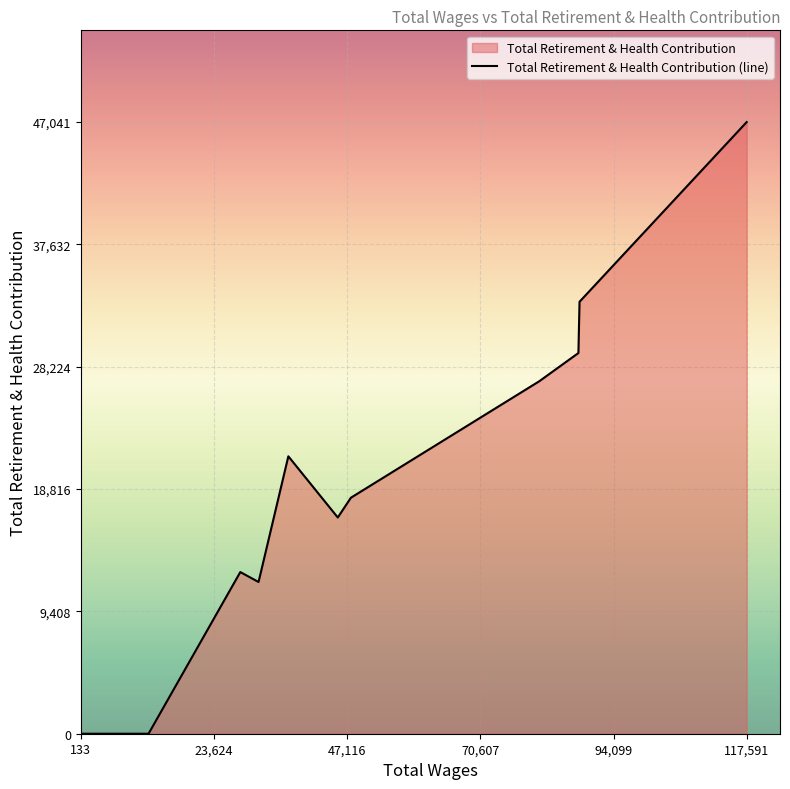

What is the greatest value displayed?

47041